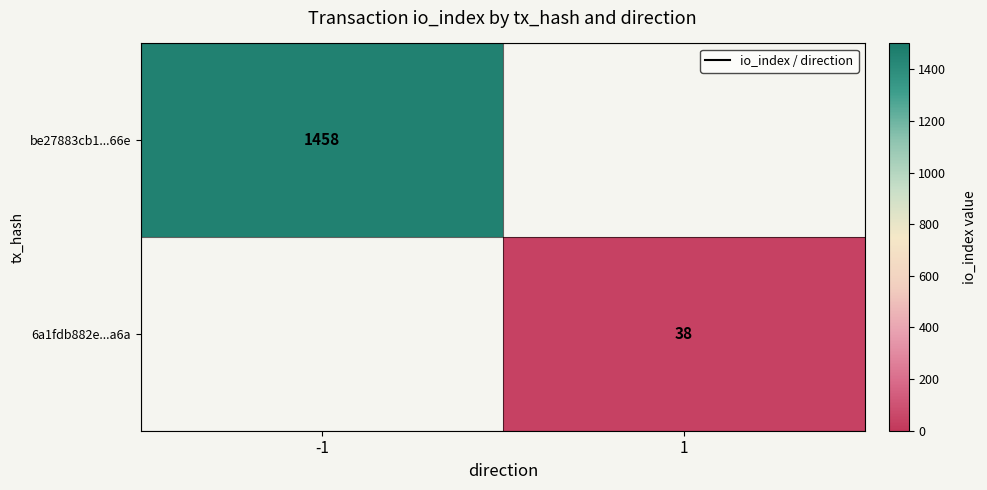

The 6a1fdb882e...a6a series shows 68 at 1. True or false?

False